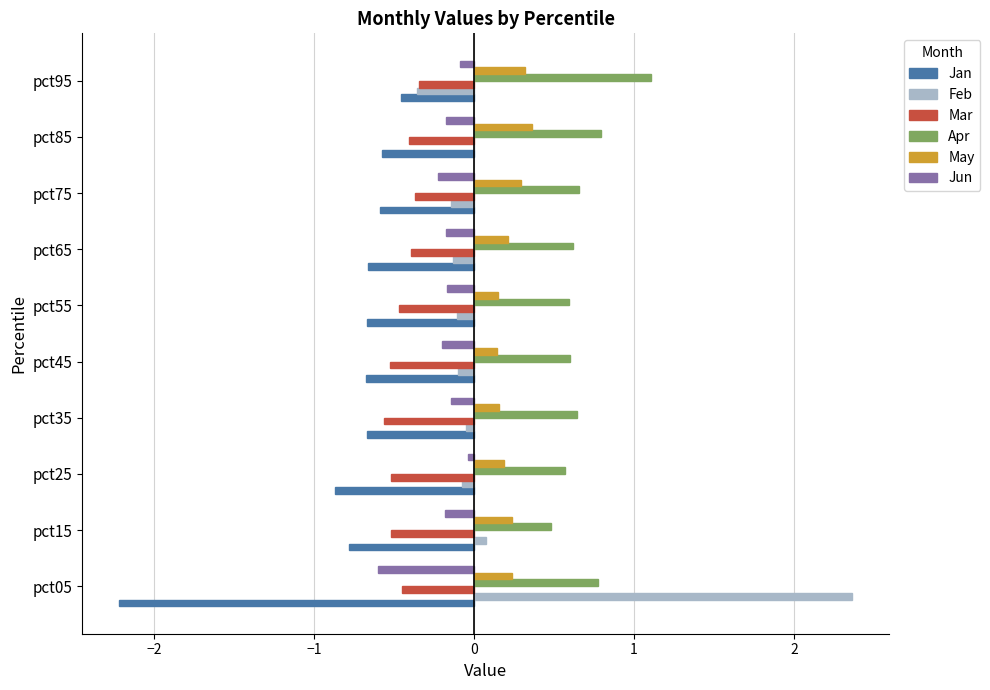

What is the maximum value shown in the chart?

2.4